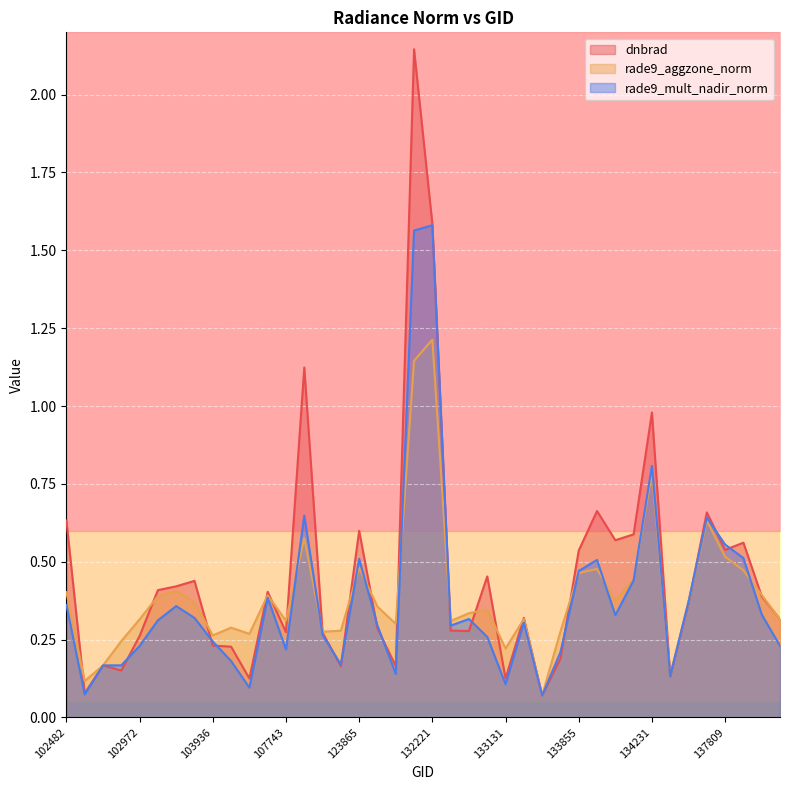

How many categories are shown in the chart?

40